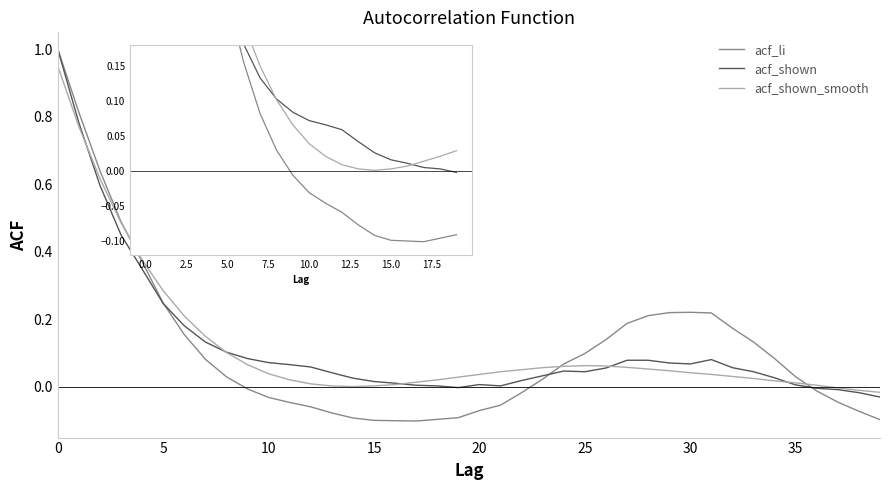

What are all the series names shown in the legend?

acf_li, acf_shown, acf_shown_smooth